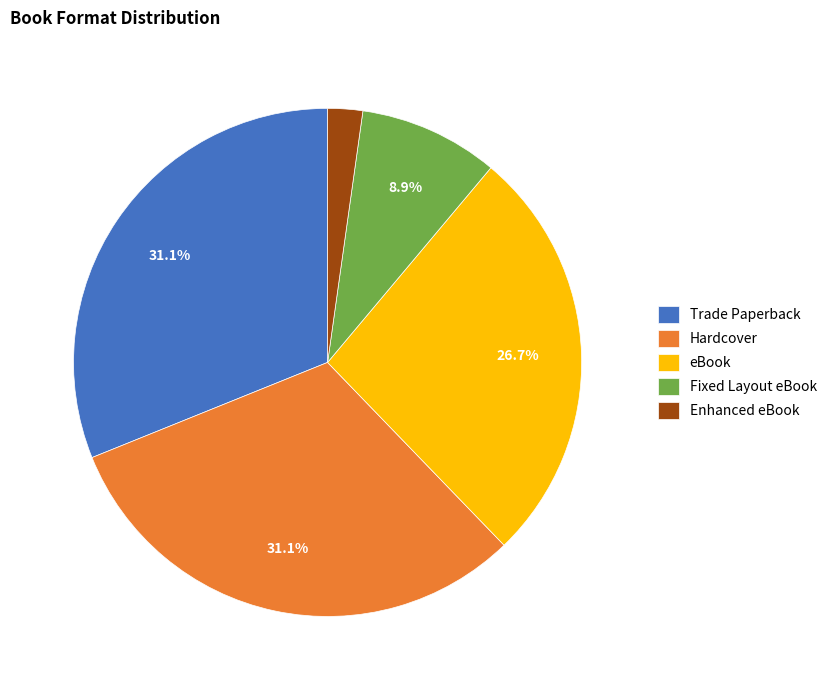

To the nearest percent, what portion does Hardcover represent?

31%